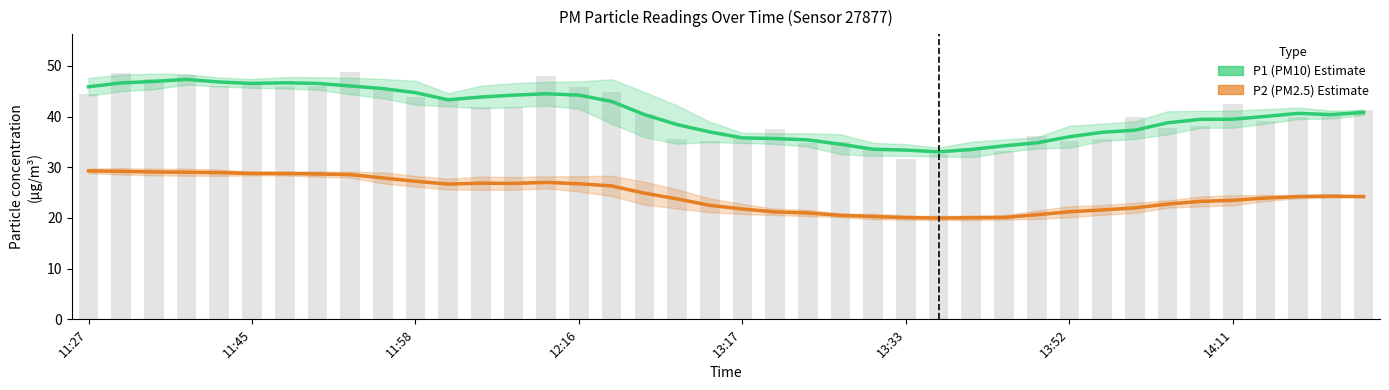

What is the difference between the maximum and second lowest values in the P1 (PM10) series?

13.9